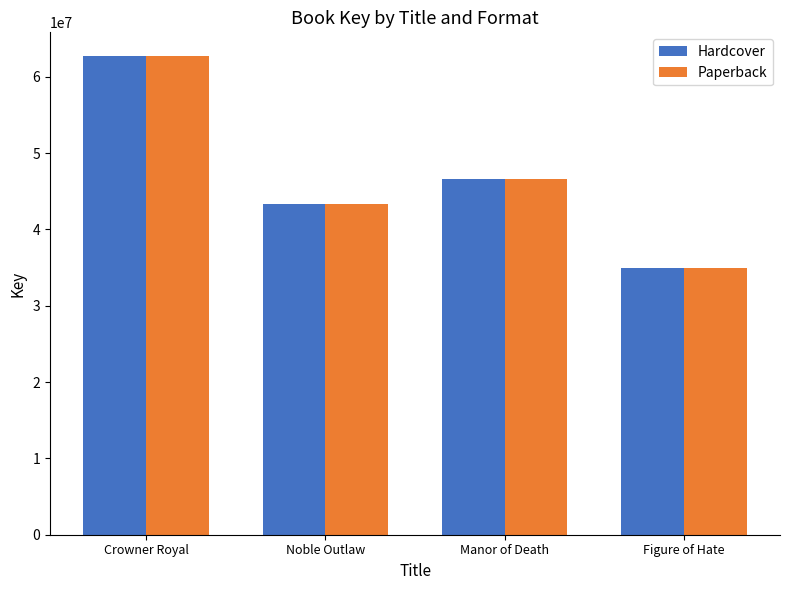

At which category is the sum across all series the highest?

Crowner Royal